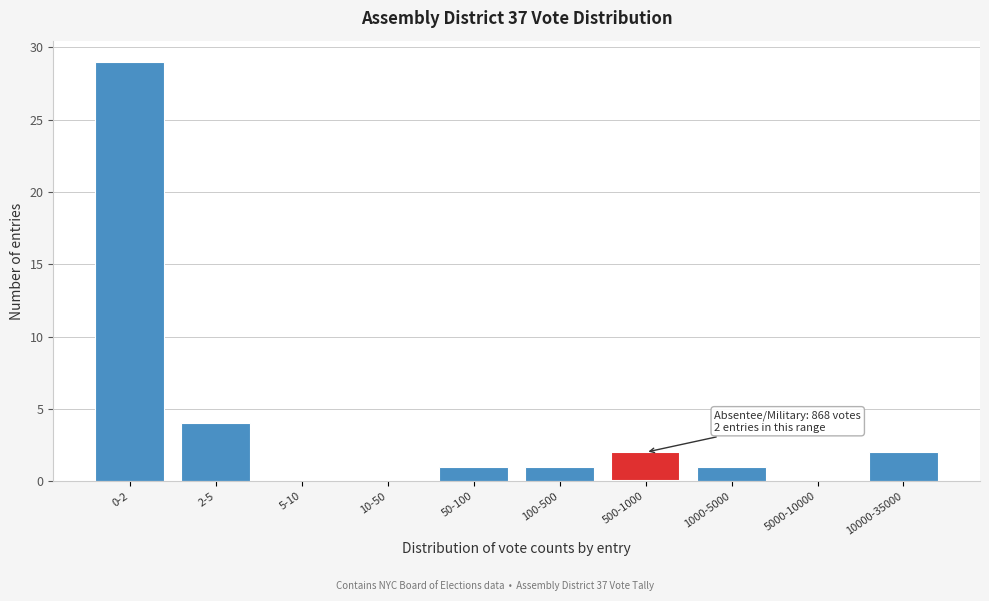

Reading left to right, list all the values displayed in this chart.

0-2=29	2-5=4	5-10=0	10-50=0	50-100=1	100-500=1	500-1000=2	1000-5000=1	5000-10000=0	10000-35000=2